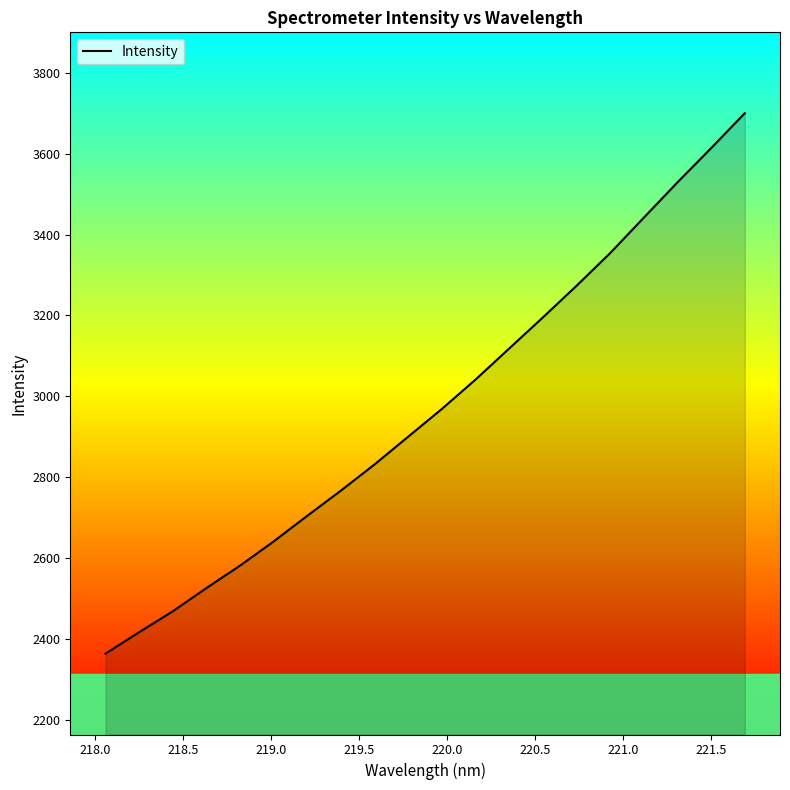

How many distinct data groups are displayed?

1